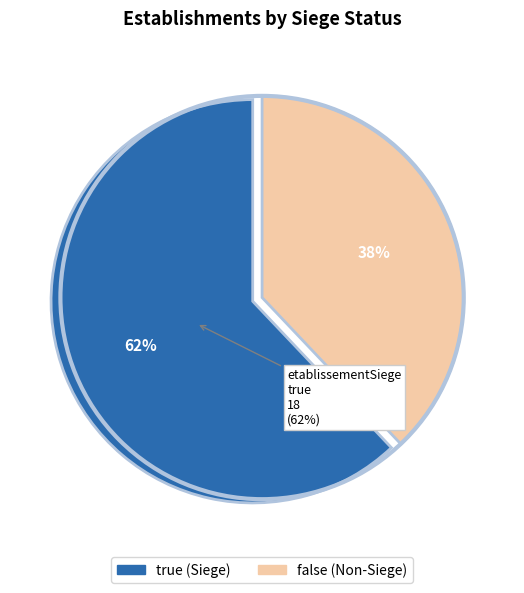

To the nearest percent, what is the difference between the largest and smallest slice percentages?

24%